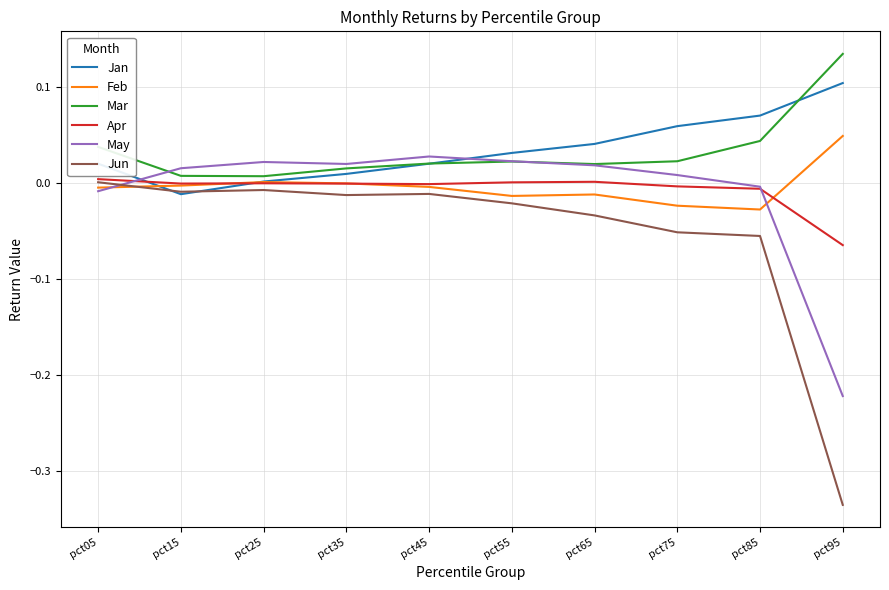

Which series has the widest spread of values?

Jun